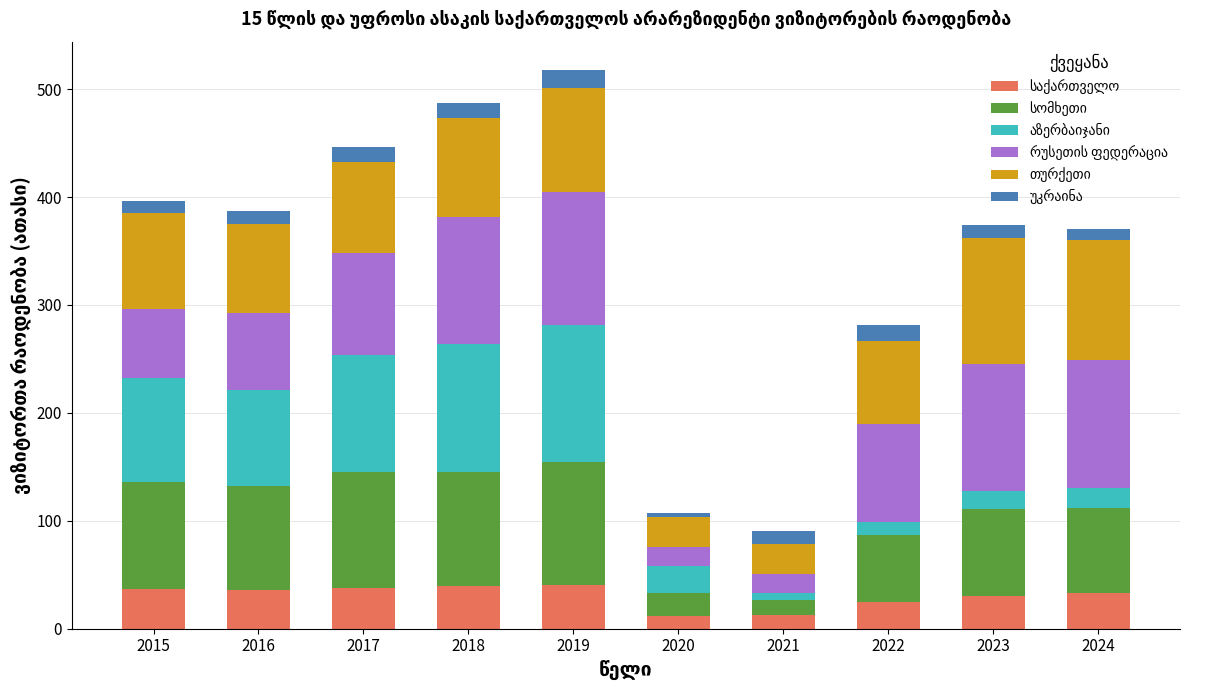

Are the bars grouped side by side (vs. stacked)?

No